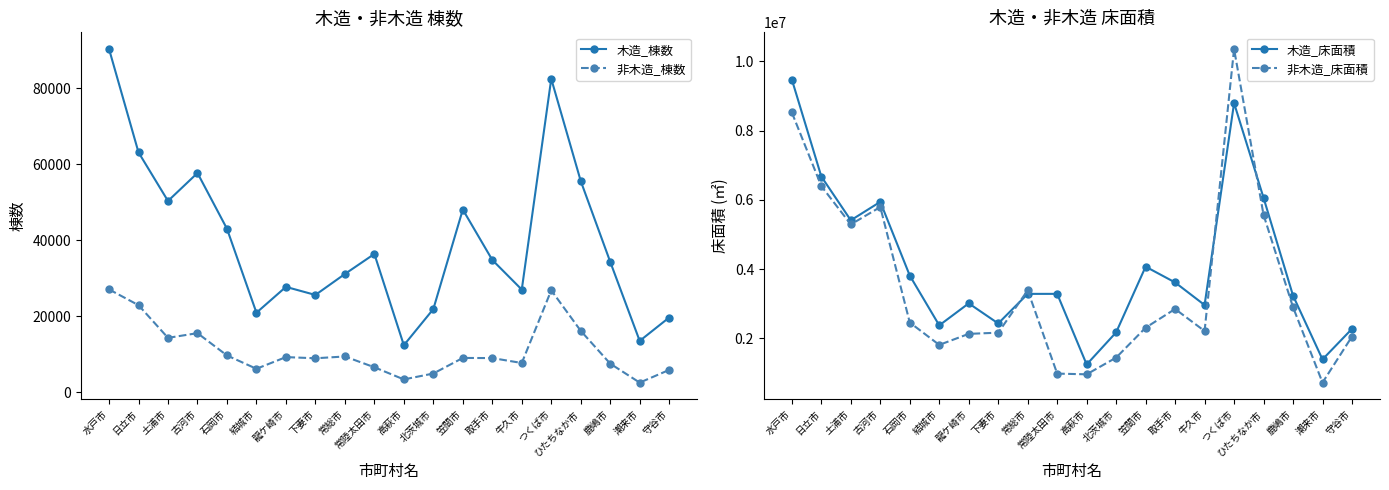

How many interior local peaks does the 非木造_床面積 series have?

4